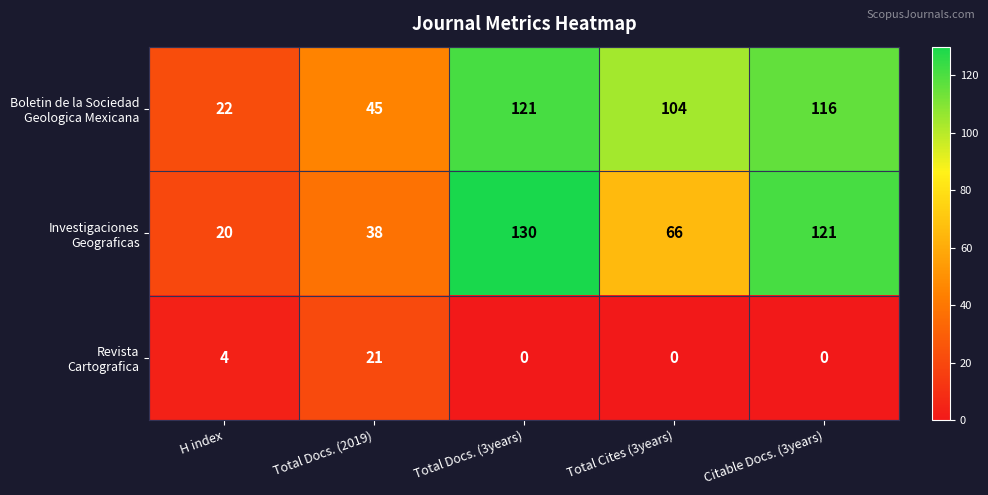

What is the total value across all series at Total Docs. (3years)?

251